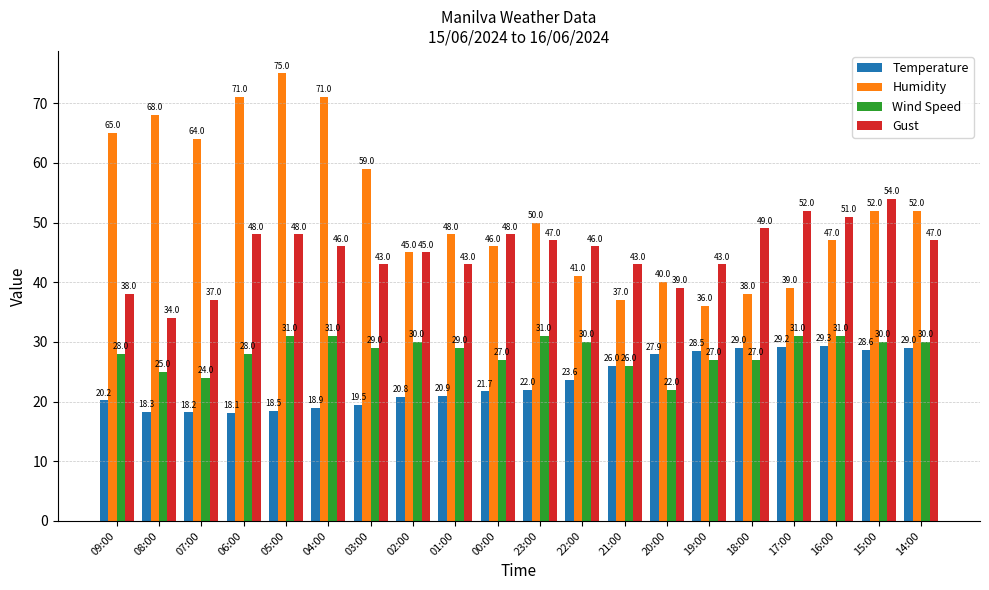

Reading right to left, extract all data points from this chart.

Temperature: 29.0	28.6	29.3	29.2	29.0	28.5	27.9	26.0	23.6	22.0	21.7	20.9	20.8	19.5	18.9	18.5	18.1	18.2	18.3	20.2
Humidity: 52.0	52.0	47.0	39.0	38.0	36.0	40.0	37.0	41.0	50.0	46.0	48.0	45.0	59.0	71.0	75.0	71.0	64.0	68.0	65.0
Wind Speed: 30.0	30.0	31.0	31.0	27.0	27.0	22.0	26.0	30.0	31.0	27.0	29.0	30.0	29.0	31.0	31.0	28.0	24.0	25.0	28.0
Gust: 47.0	54.0	51.0	52.0	49.0	43.0	39.0	43.0	46.0	47.0	48.0	43.0	45.0	43.0	46.0	48.0	48.0	37.0	34.0	38.0